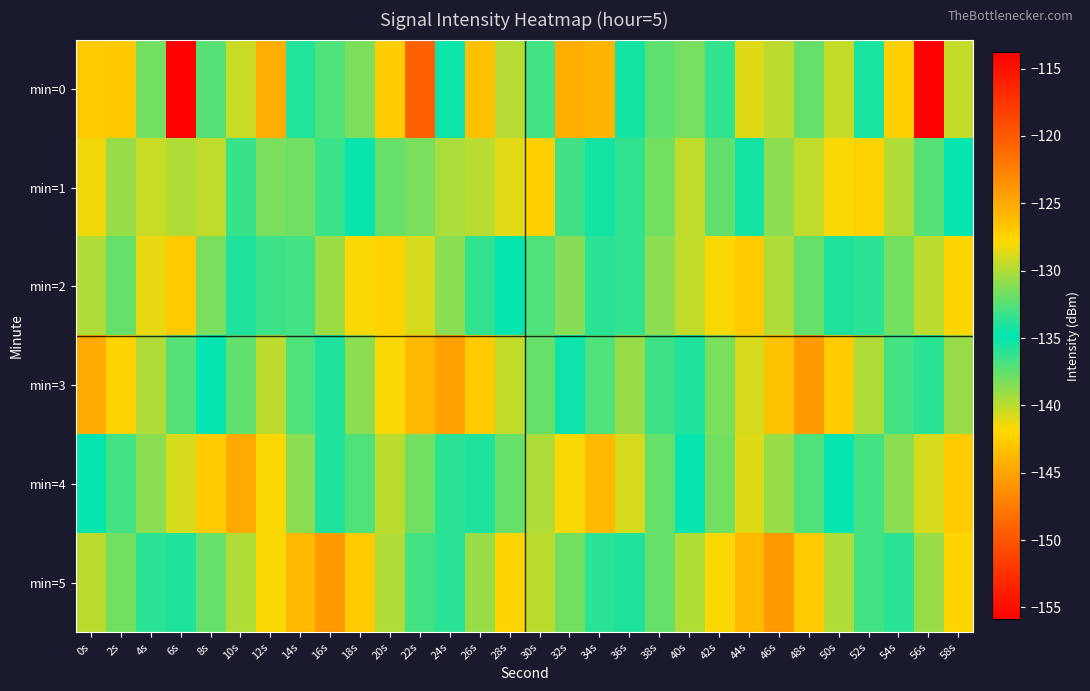

Which label corresponds to the largest value in the chart?

6s